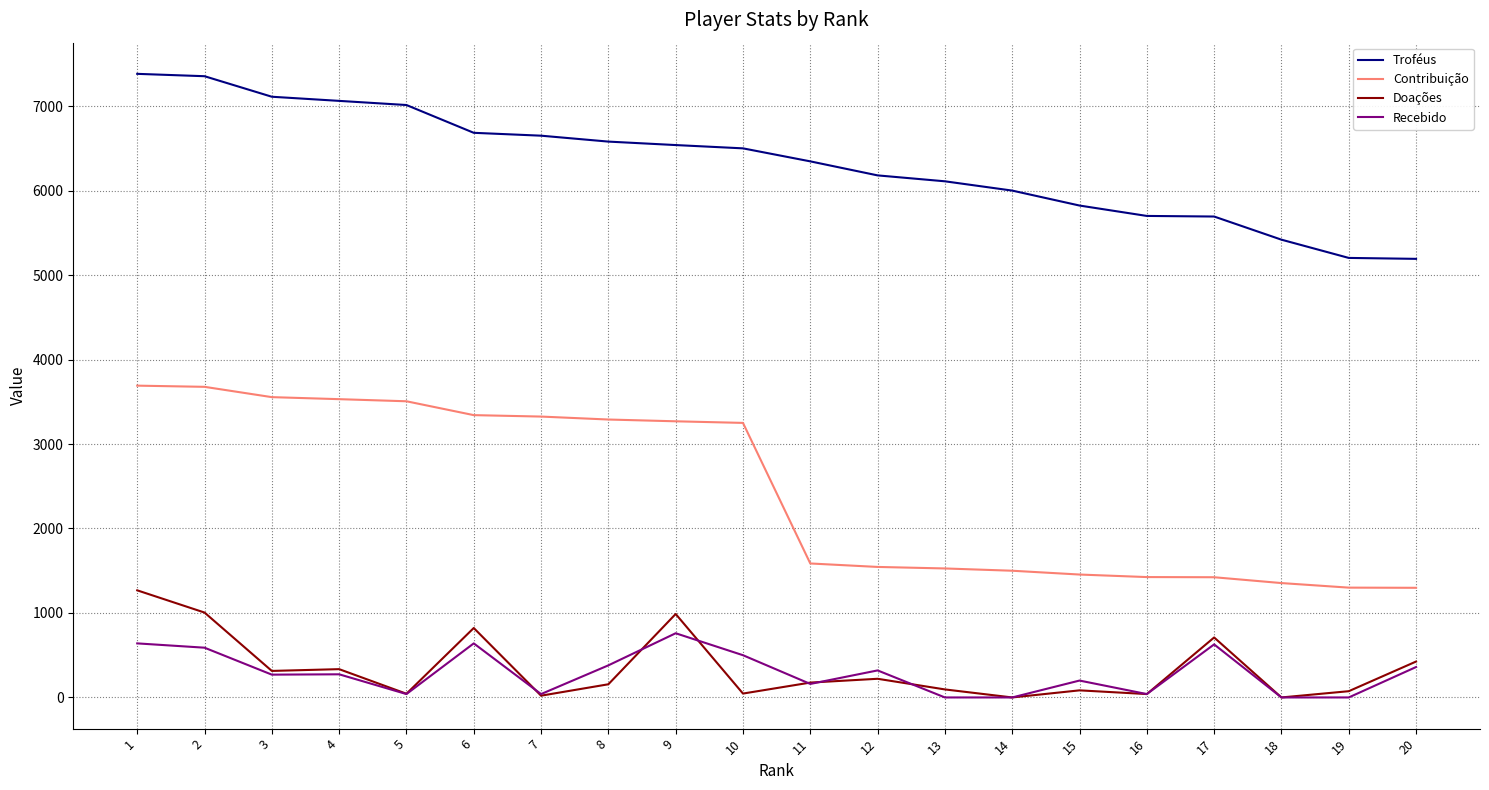

Between 7 and 16, which series saw the biggest shift?

Contribuição